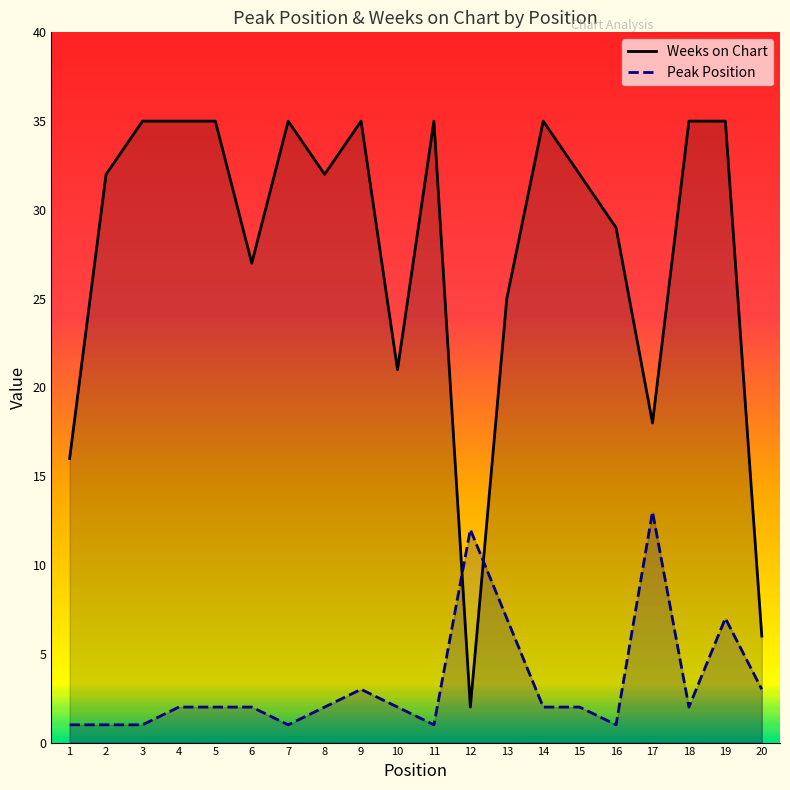

How many lines are shown in the chart?

2